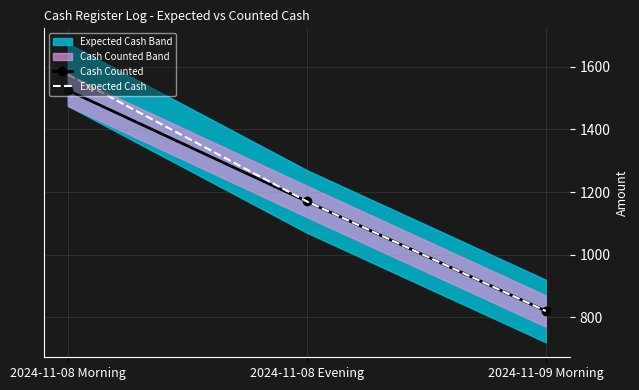

What is the difference between the maximum and minimum values in the Cash Counted series?

705